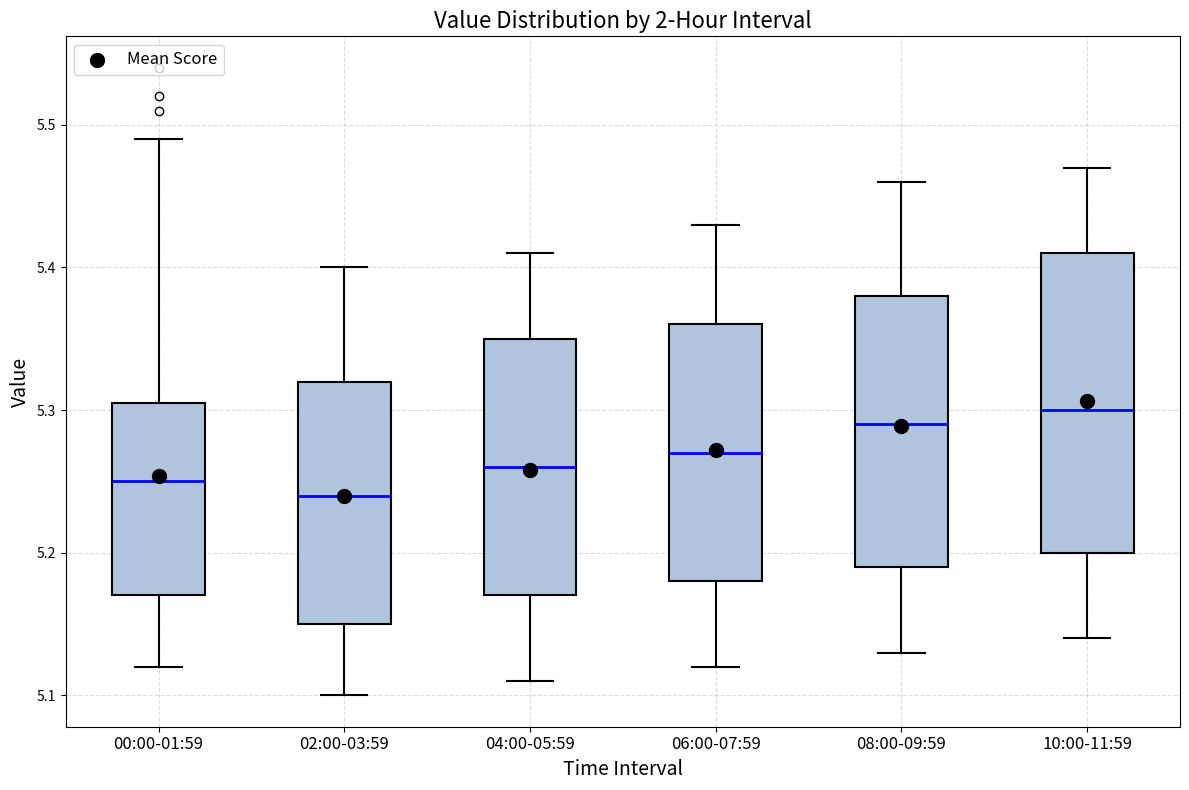

Where does the lower whisker of the box for 04:00-05:59 end on the y-axis? The values are not printed on the chart, so give them approximately, as read against the axis.

5.11